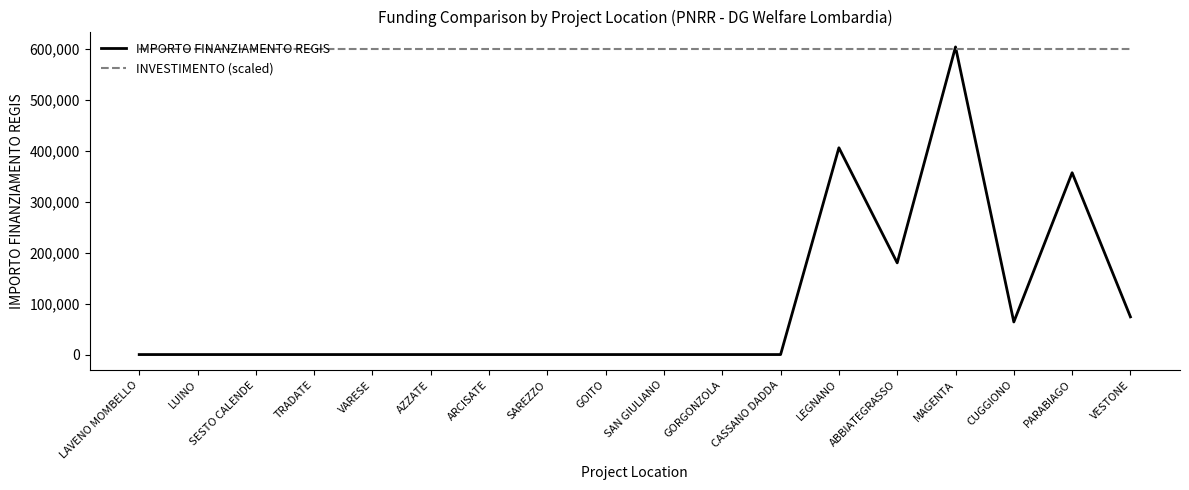

Count the number of categories in the chart.

18